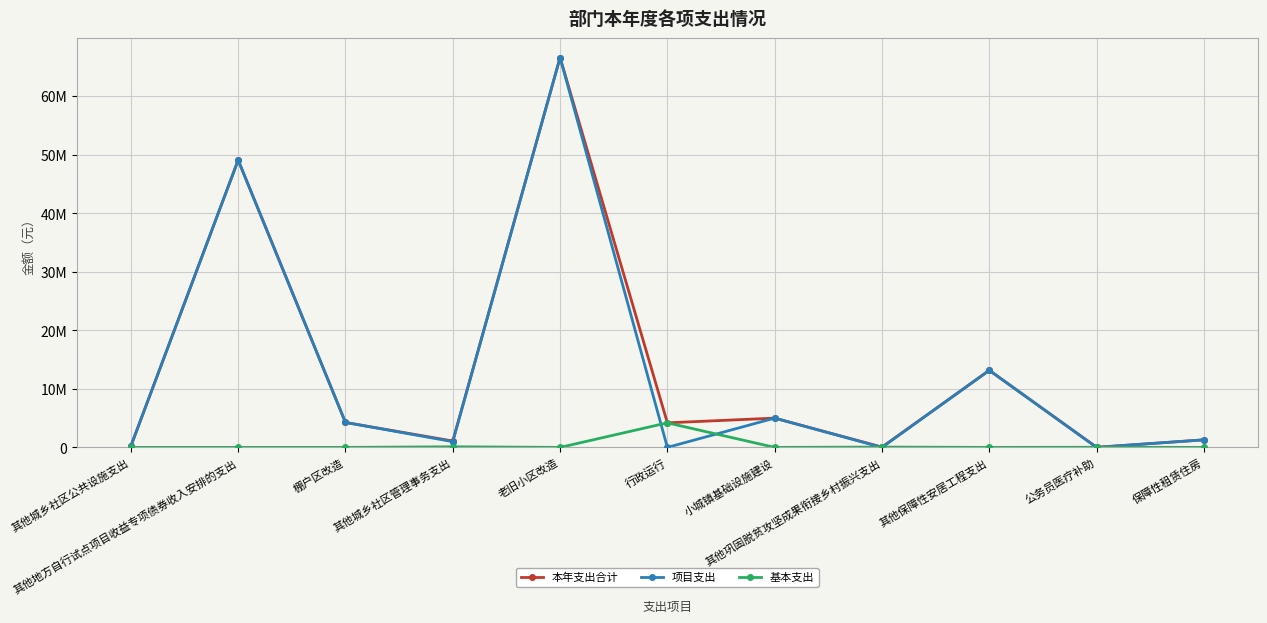

Does the chart have visible grid lines?

Yes